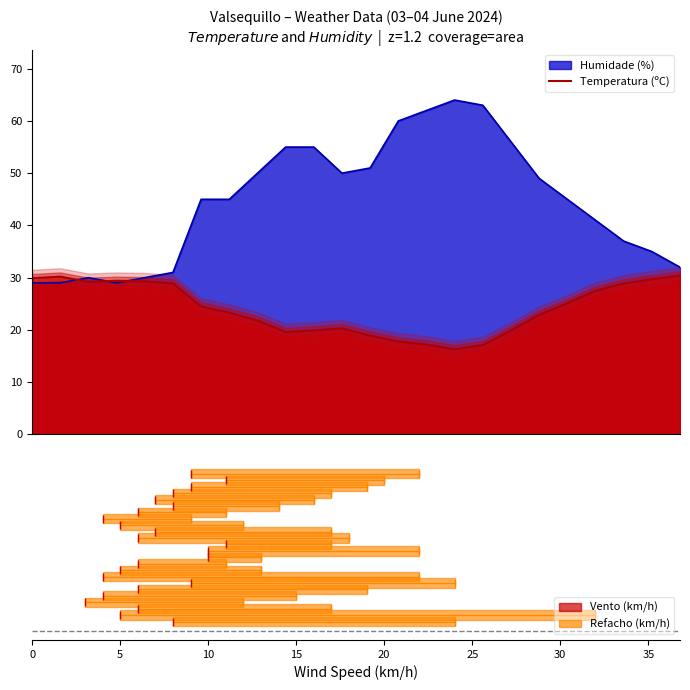

Reading left to right, what are all the values shown in this chart?

0=29.9	5=30.2	10=29.2	15=29.4	20=29.3	25=28.9	30=24.5	35=23.3	40=21.8	9=19.6	10=19.9	11=20.3	12=18.9	13=17.8	14=17.2	15=16.3	16=17.1	17=19.9	18=22.9	19=25.1	20=27.5	21=28.9	22=29.7	23=30.4